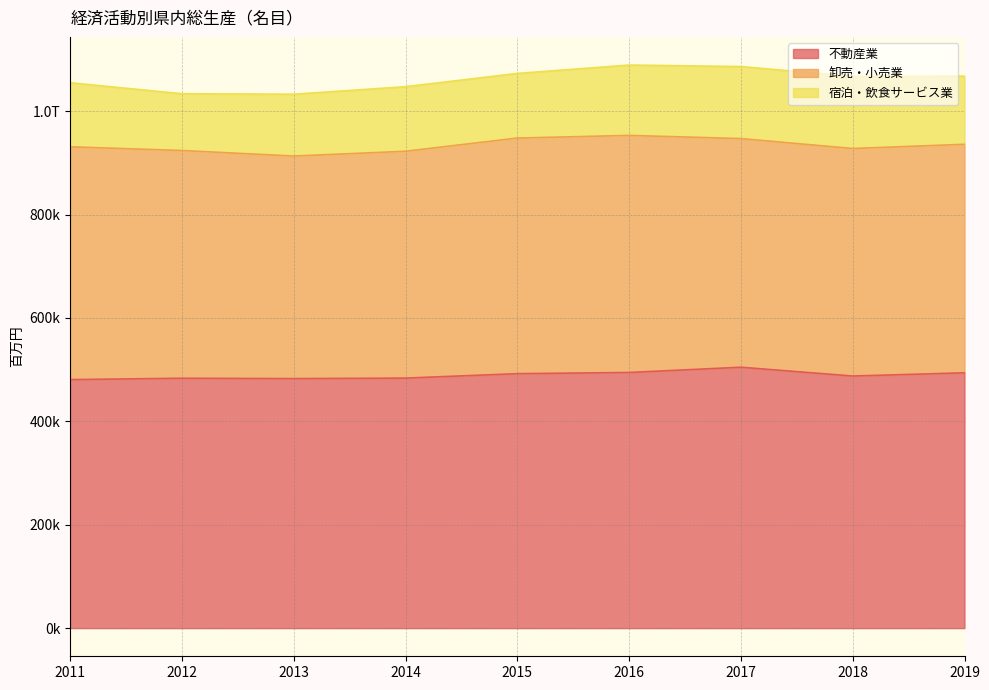

What is the maximum value shown in the chart?

504625